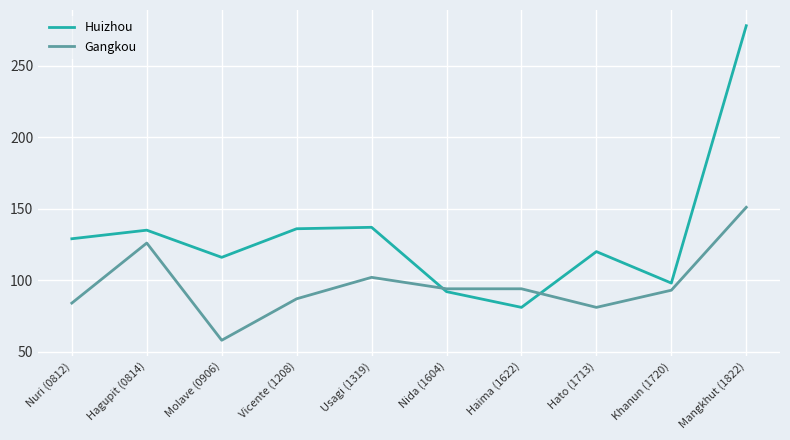

What position from the left is Mangkhut (1822)?

10